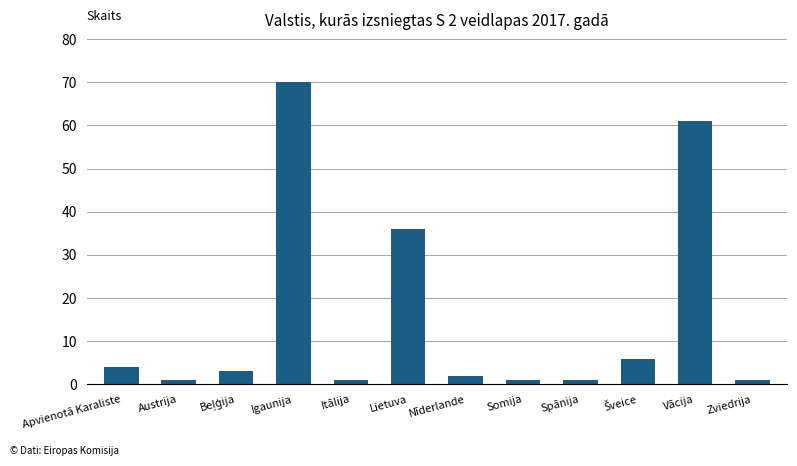

What is the difference between the maximum and minimum values?

69